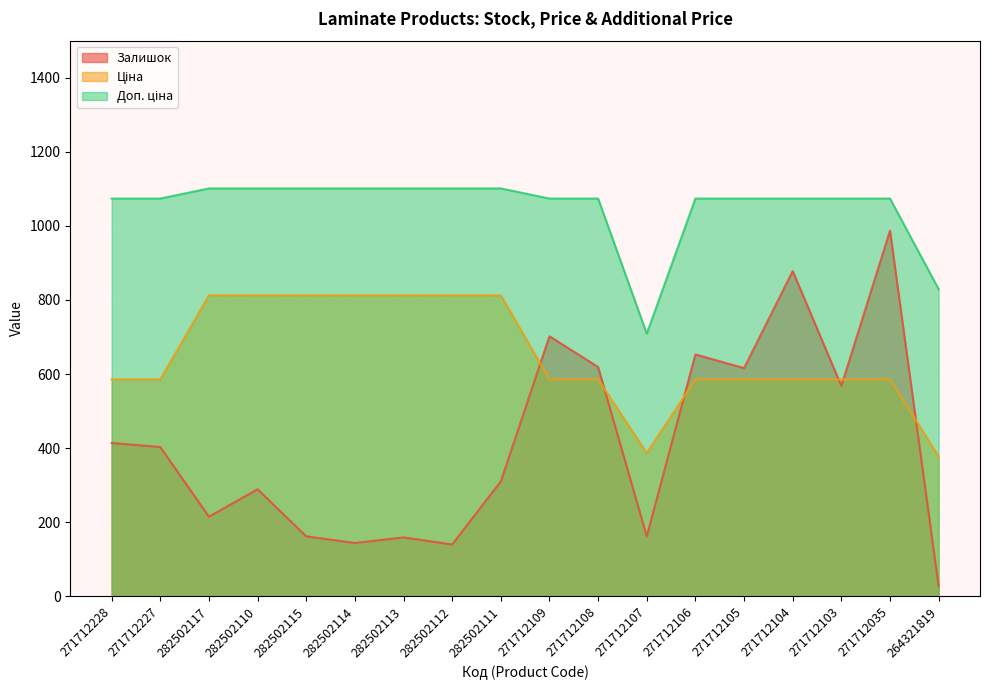

List the series in order of their overall mean, lowest first.

Залишок, Ціна, Доп. ціна